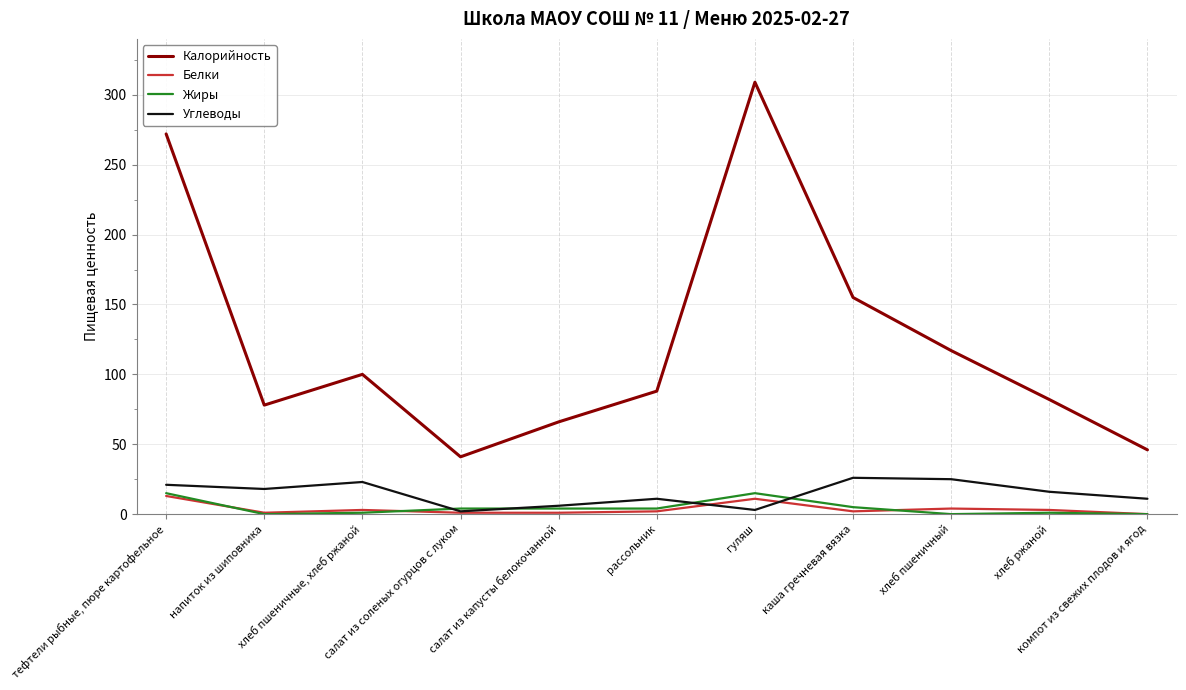

What is the difference between the Углеводы values at рассольник and салат из капусты белокочанной?

5